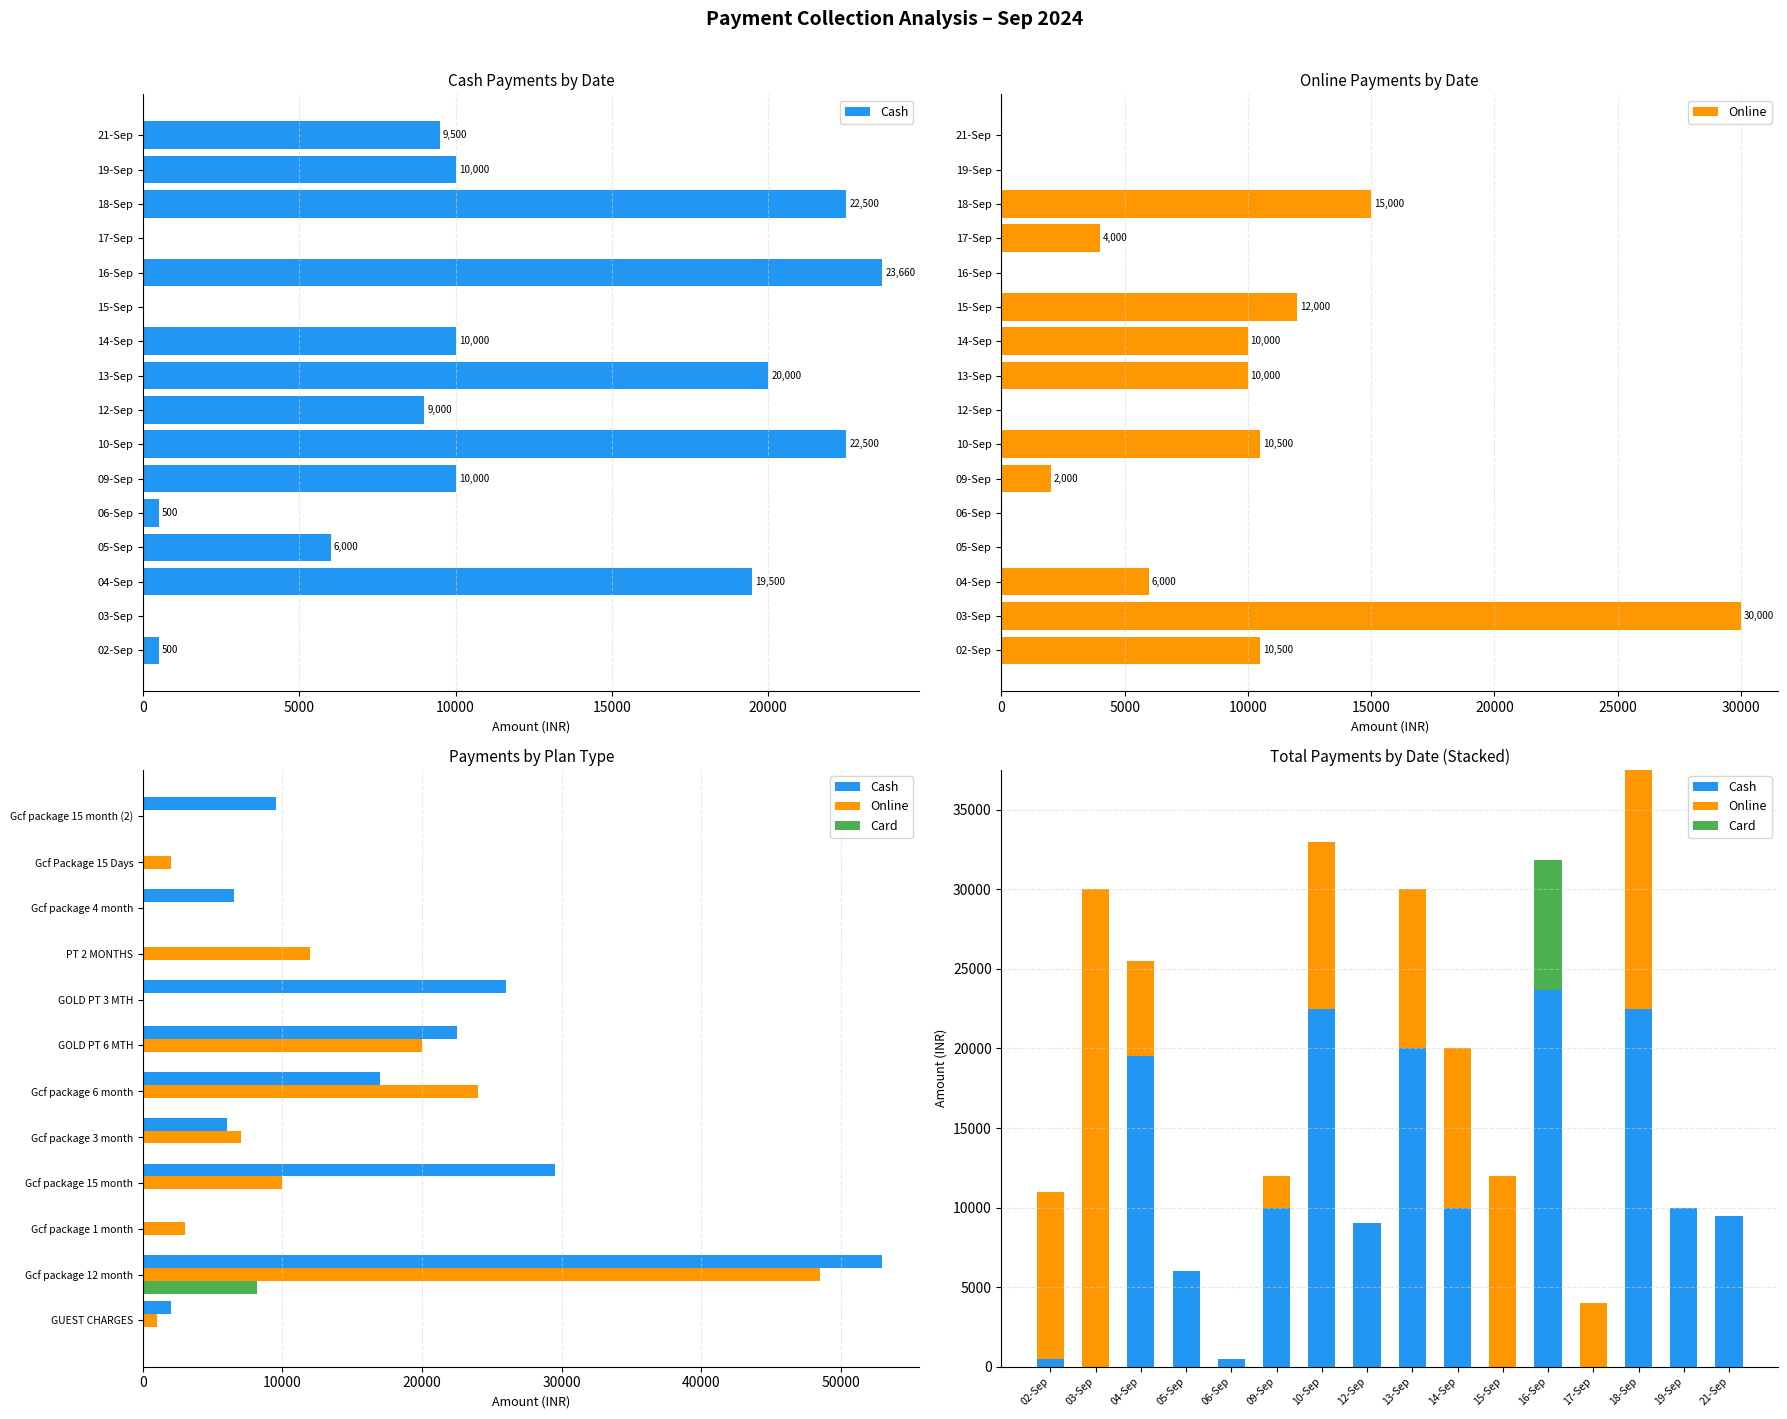

Which series has the widest spread of values?

Online